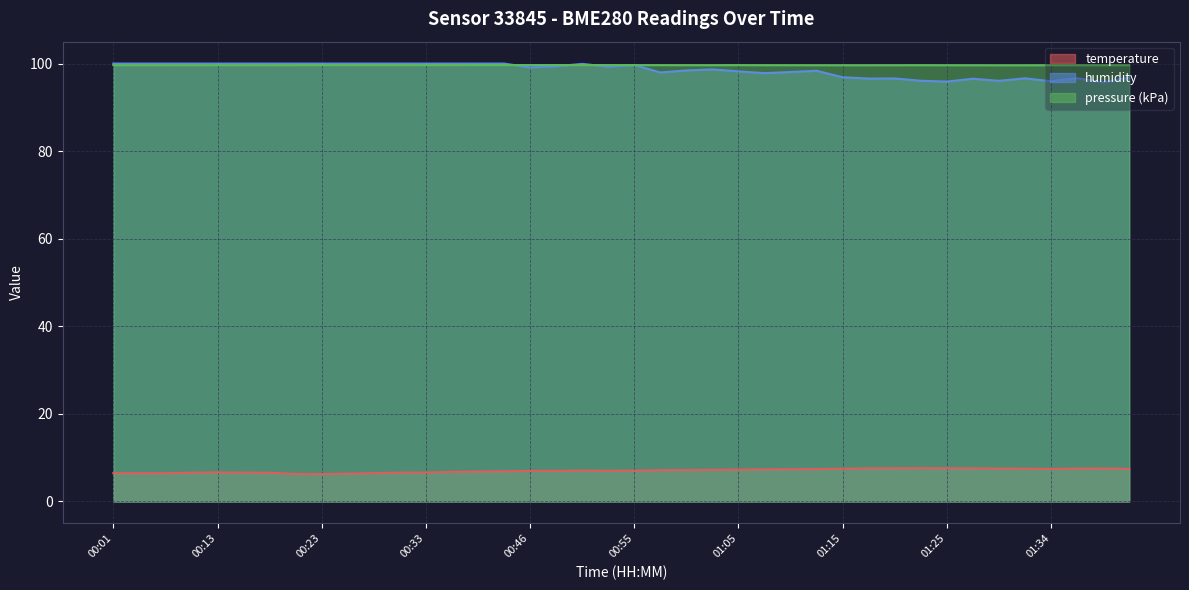

Where does the temperature series first go above 7?

00:50